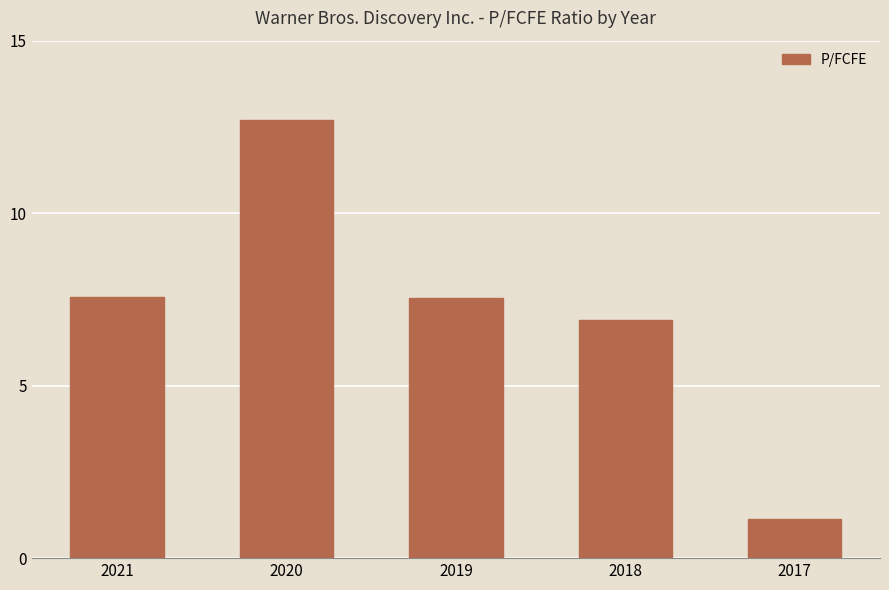

True or false: the data shows 7.6 at 2021.

True